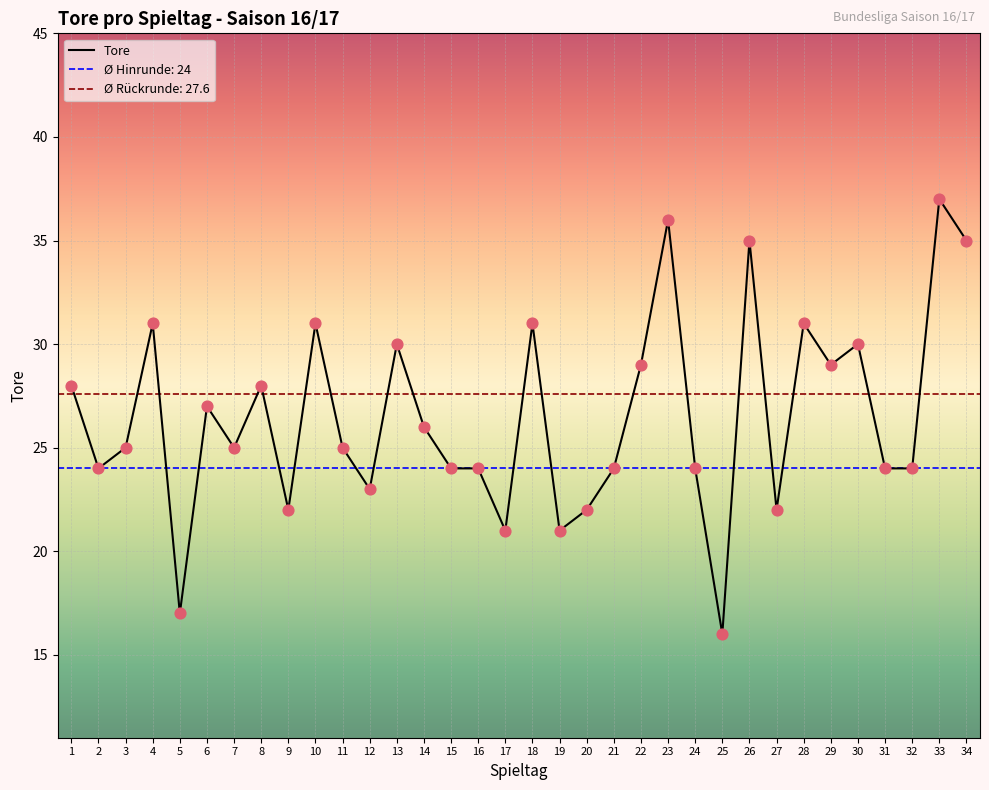

Between 4 and 22, which is larger?

4